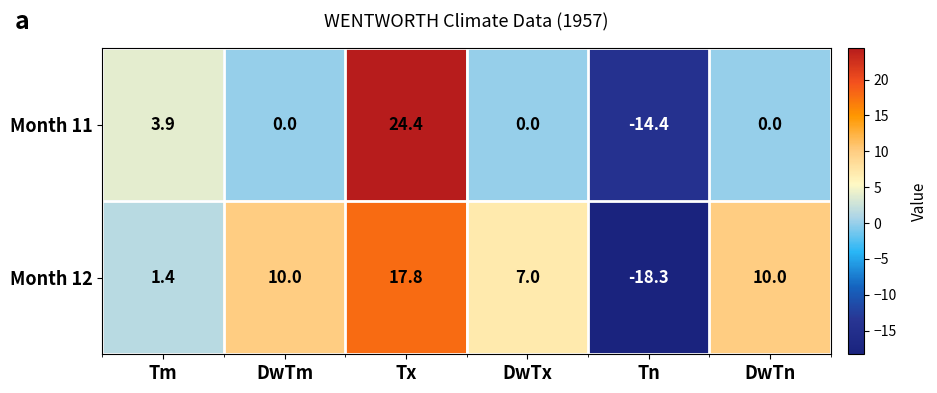

Which series has the widest spread of values?

Month 11